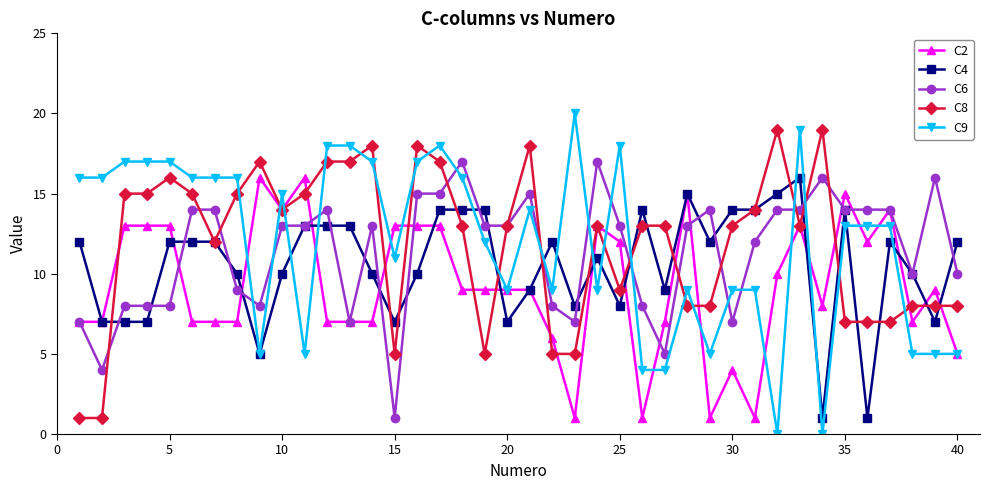

True or false: C4 has more than 2 interior local peaks.

True